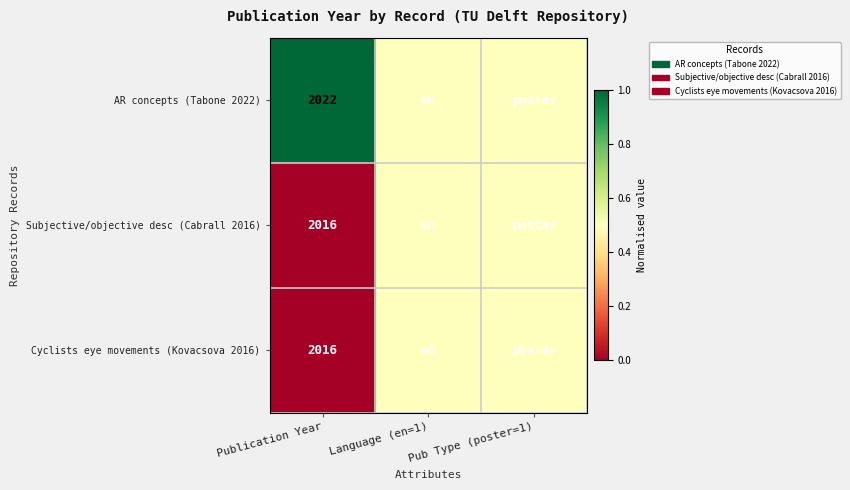

Is it true that Subjective/objective desc (Cabrall 2016) equals 685.6 at Publication Year?

False